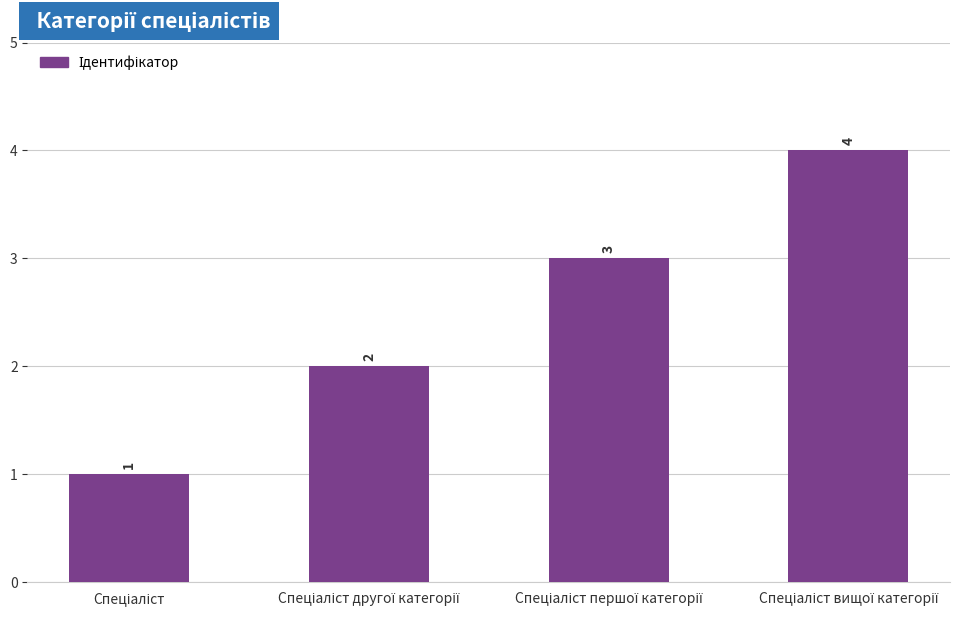

How many data points are less than 3?

2